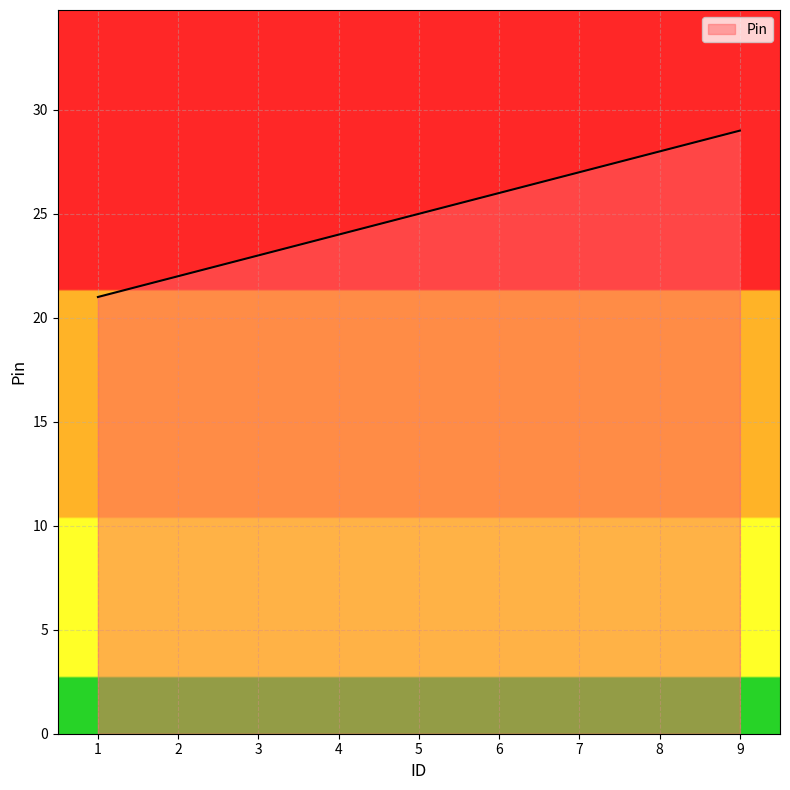

True or false: the data has more than 0 interior local peaks.

False